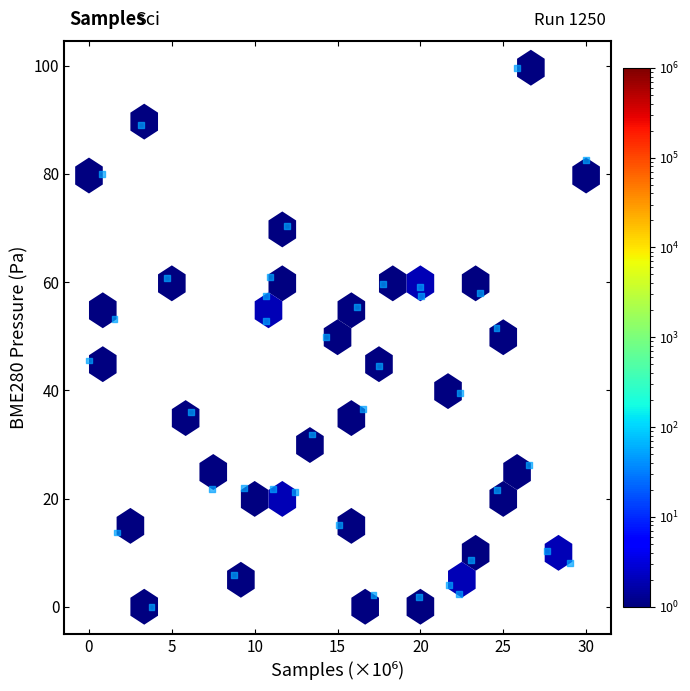

What is the range of X values (max minus min)?

30.0